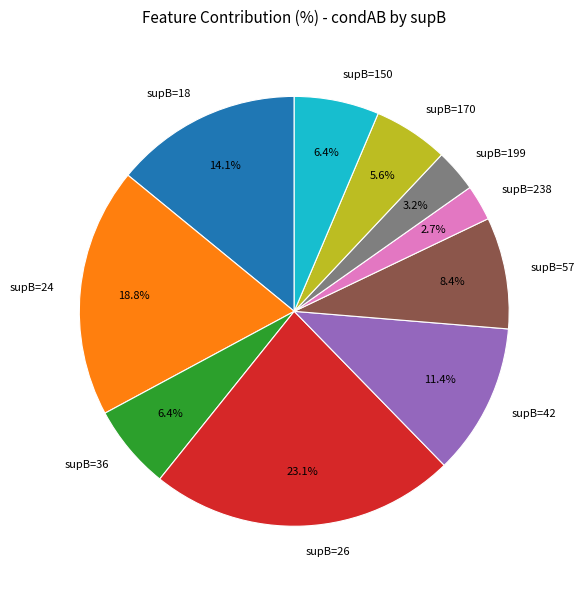

Is supB=36 the majority of the pie?

No